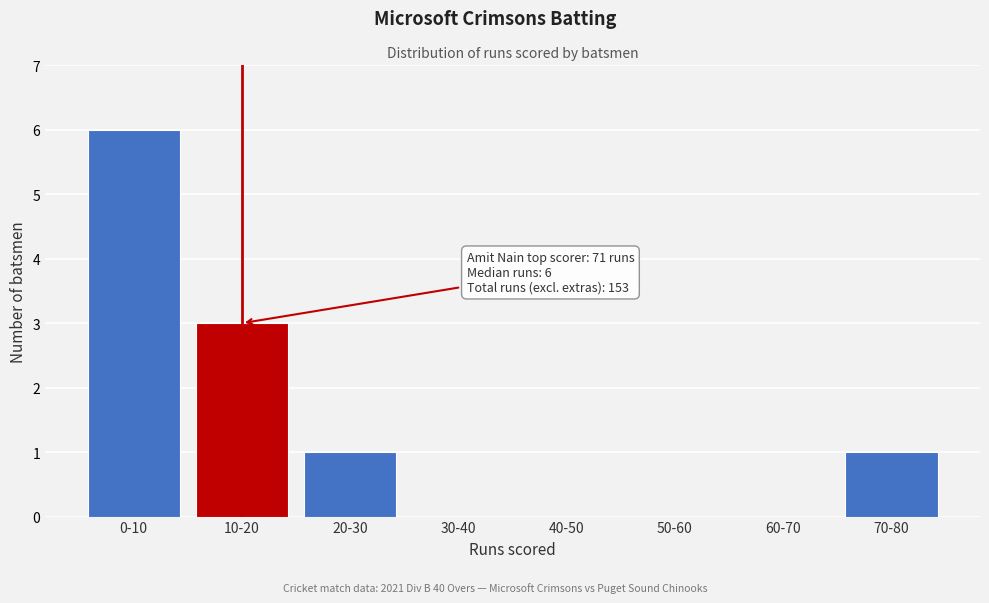

Reading left to right, transcribe all the data shown in this chart.

0-10=6	10-20=3	20-30=1	30-40=0	40-50=0	50-60=0	60-70=0	70-80=1